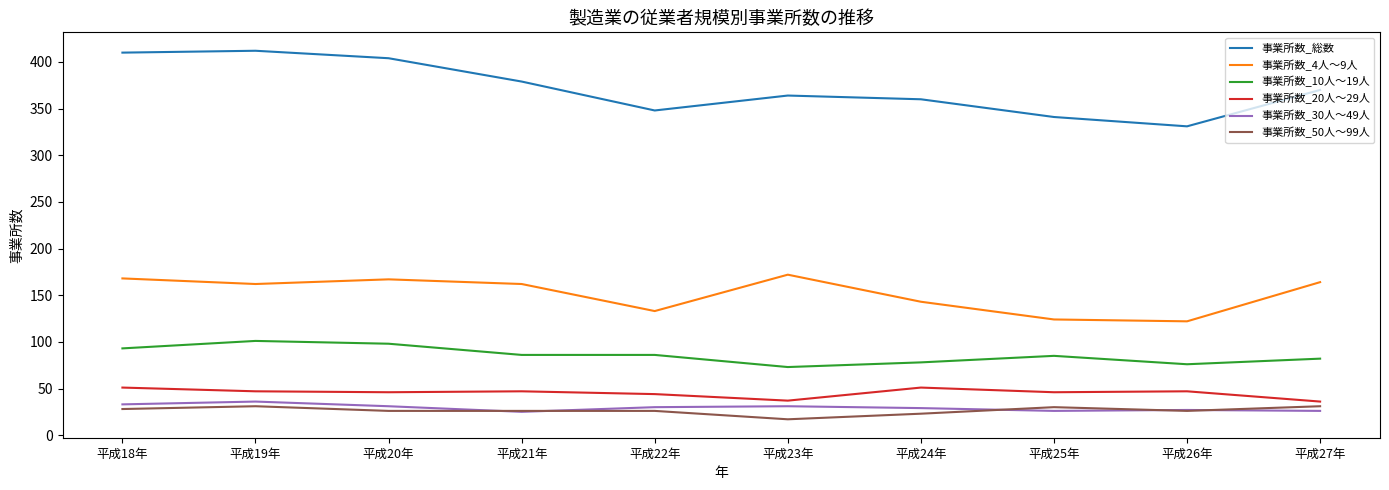

Which series has the largest range (max minus min)?

事業所数_総数